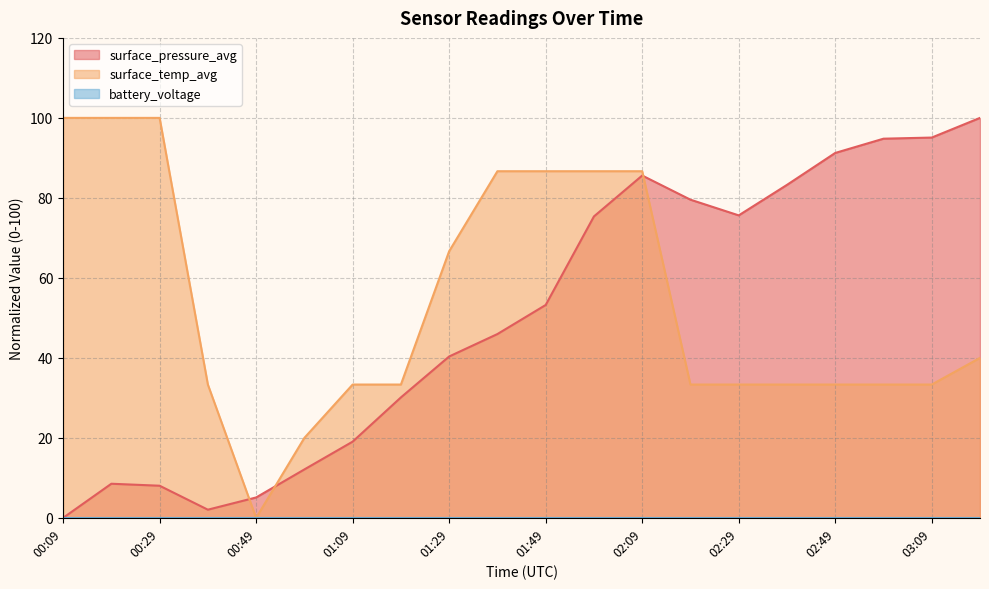

True or false: surface_temp_avg and surface_pressure_avg intersect in this chart.

True